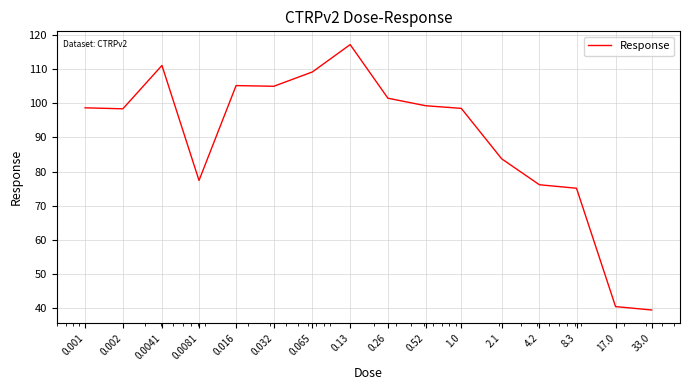

What is the sum of all values?

1436.6